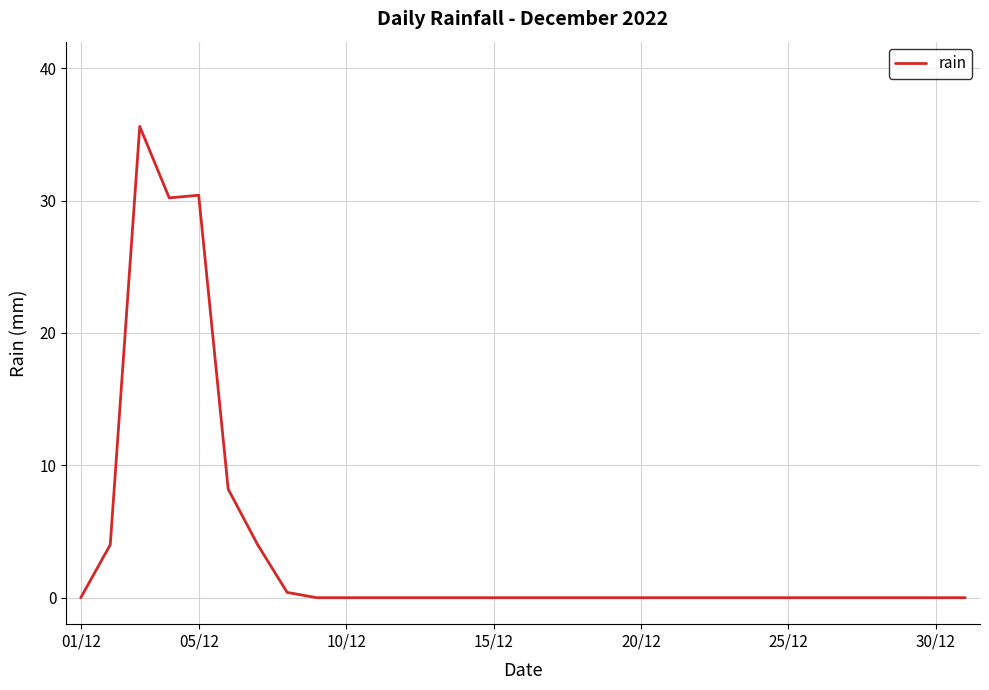

What is the difference between the maximum and minimum values?

35.6